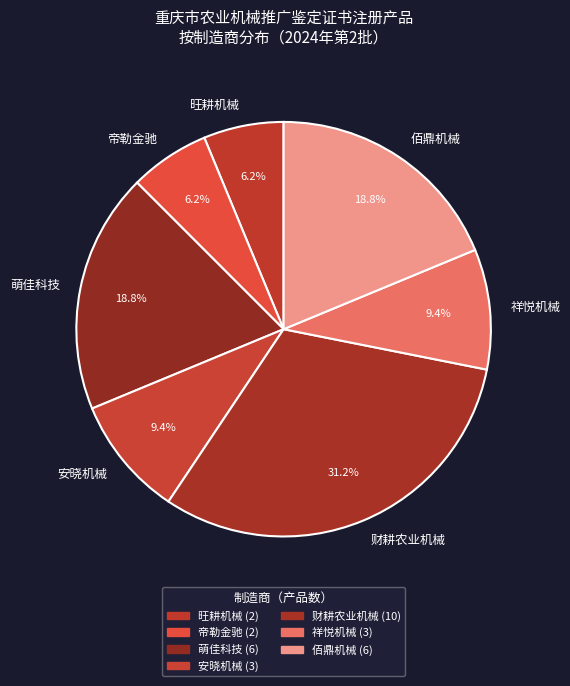

How many slices are in this pie chart?

7